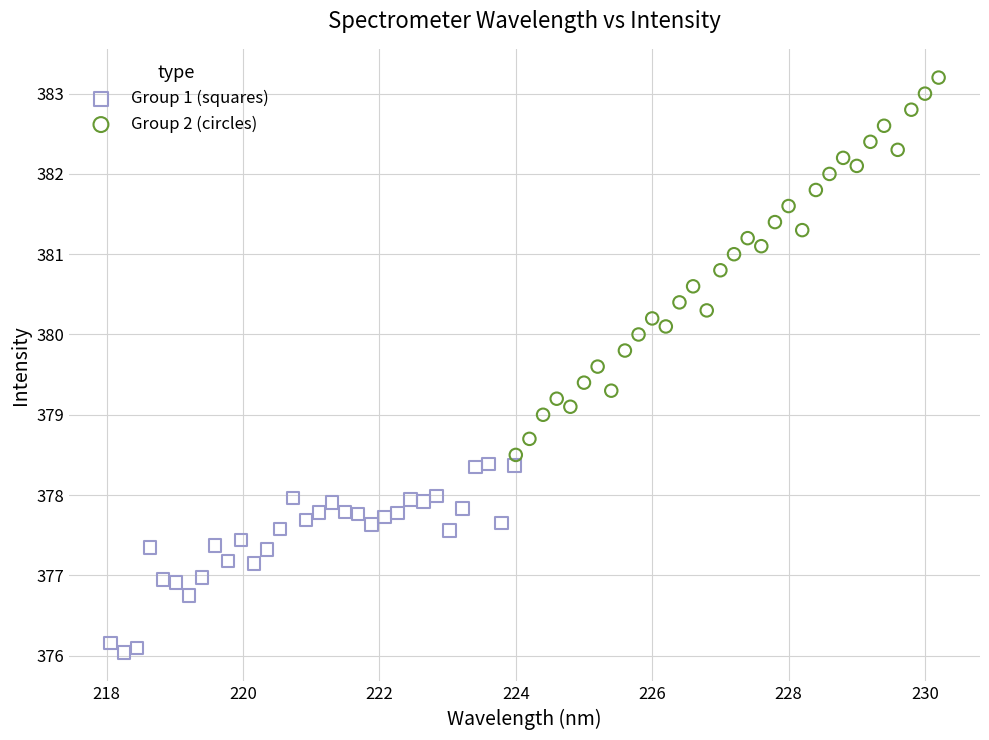

What are all the series names shown in the legend?

Group 1 (squares), Group 2 (circles)